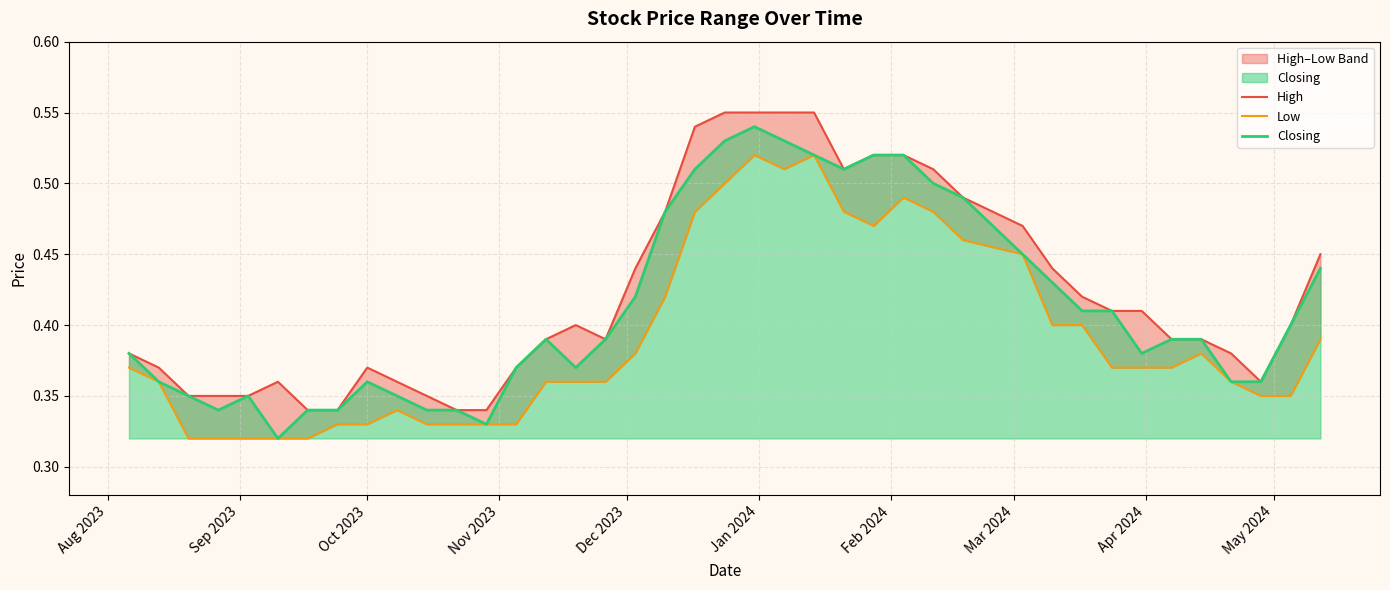

True or false: High and Closing cross at least once.

False